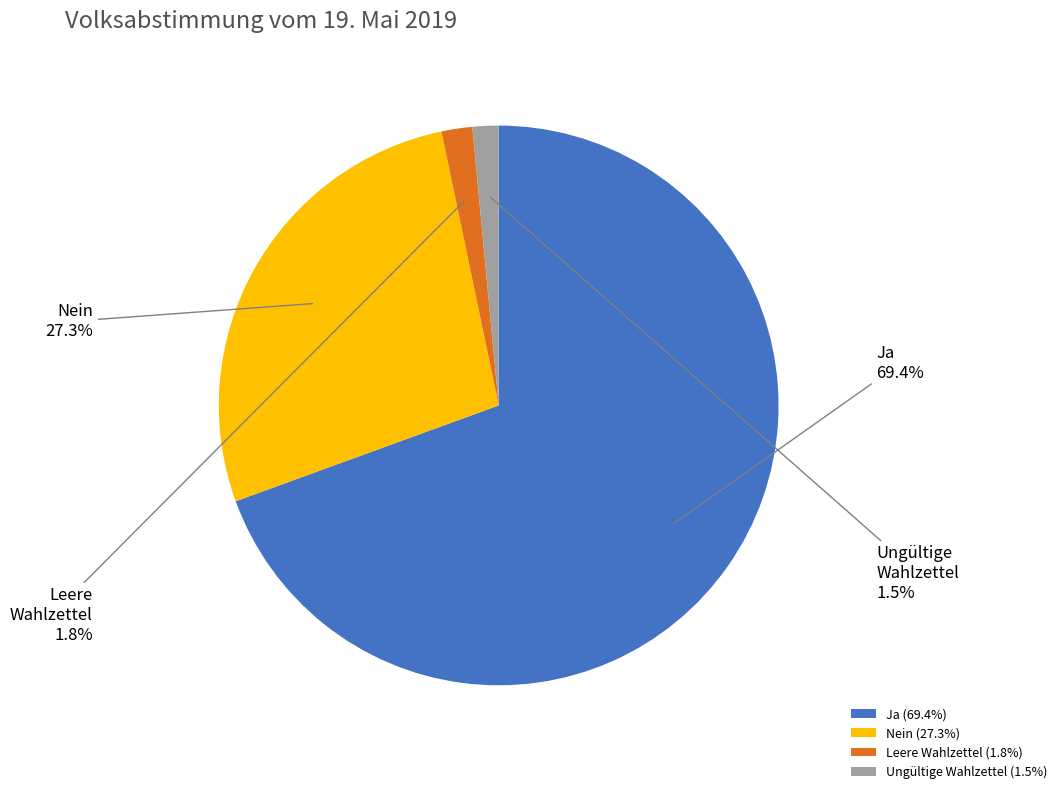

What portion of the pie excludes Leere Wahlzettel?

98.2%